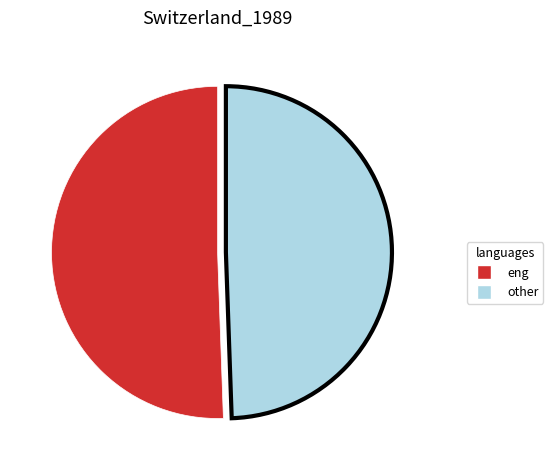

Is the sum of other and eng greater than half?

Yes